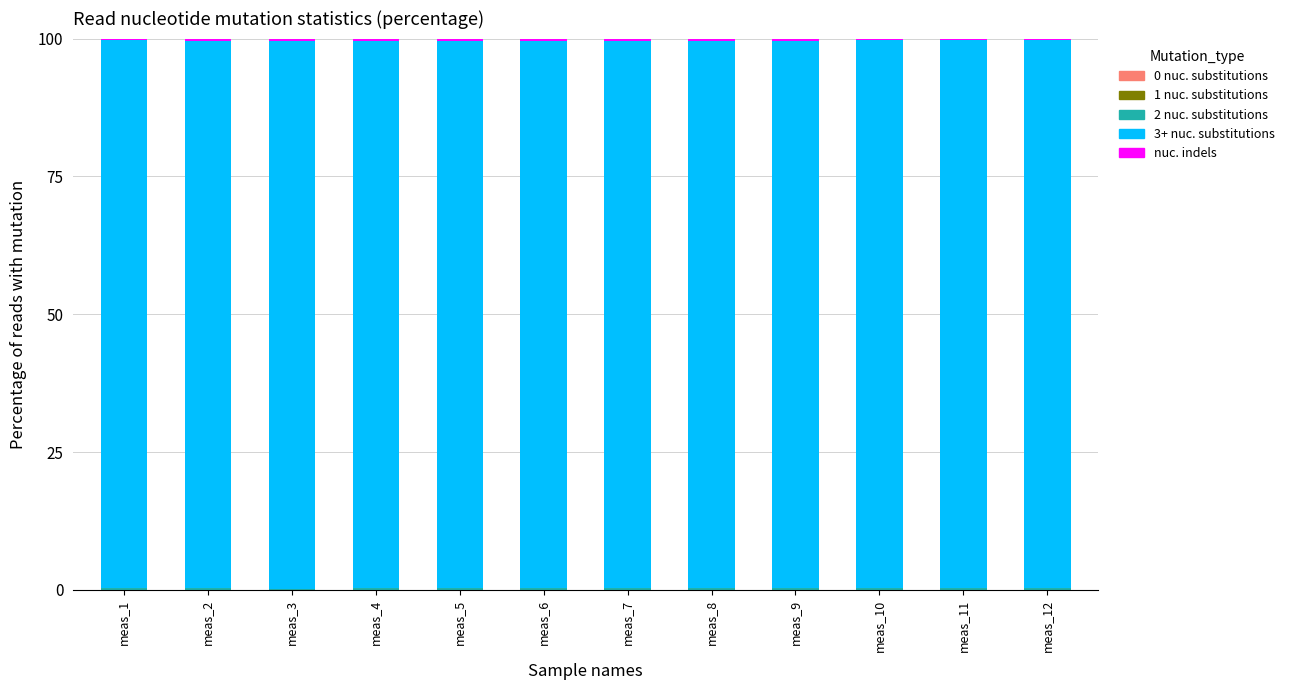

What is the total value across all series at meas_4?

100.0